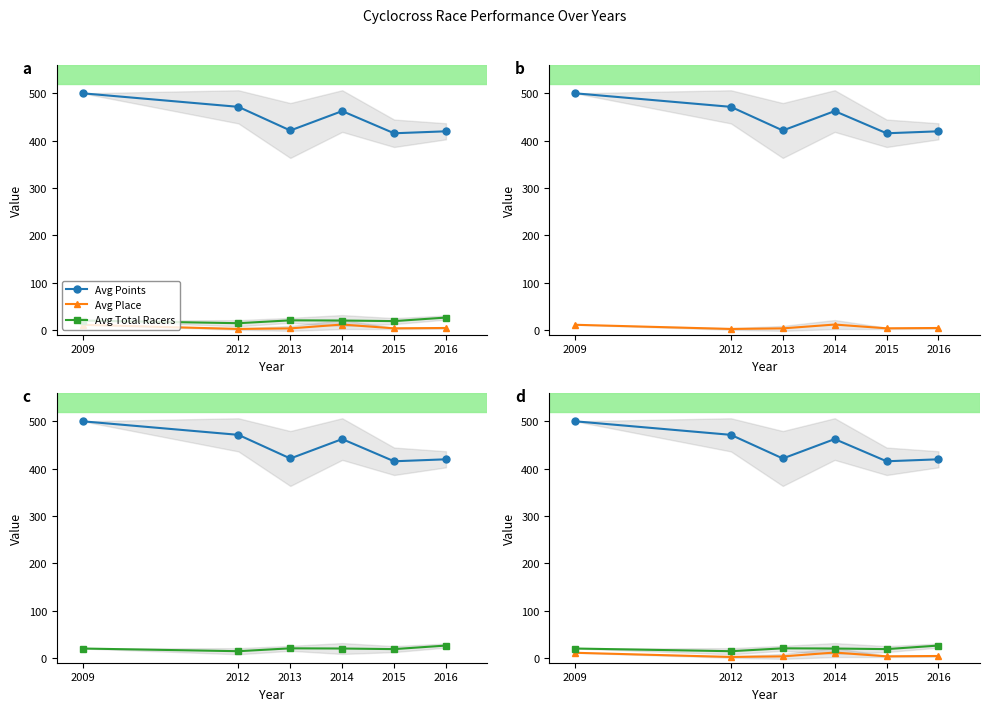

What is the lowest value of the Avg Points series?

415.6